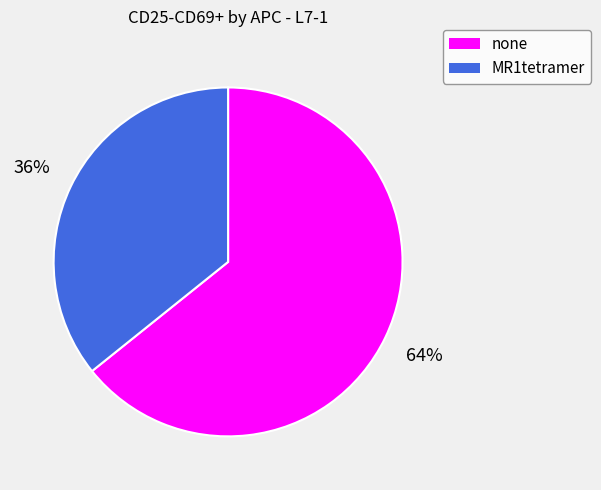

How many slices are in this pie chart?

2